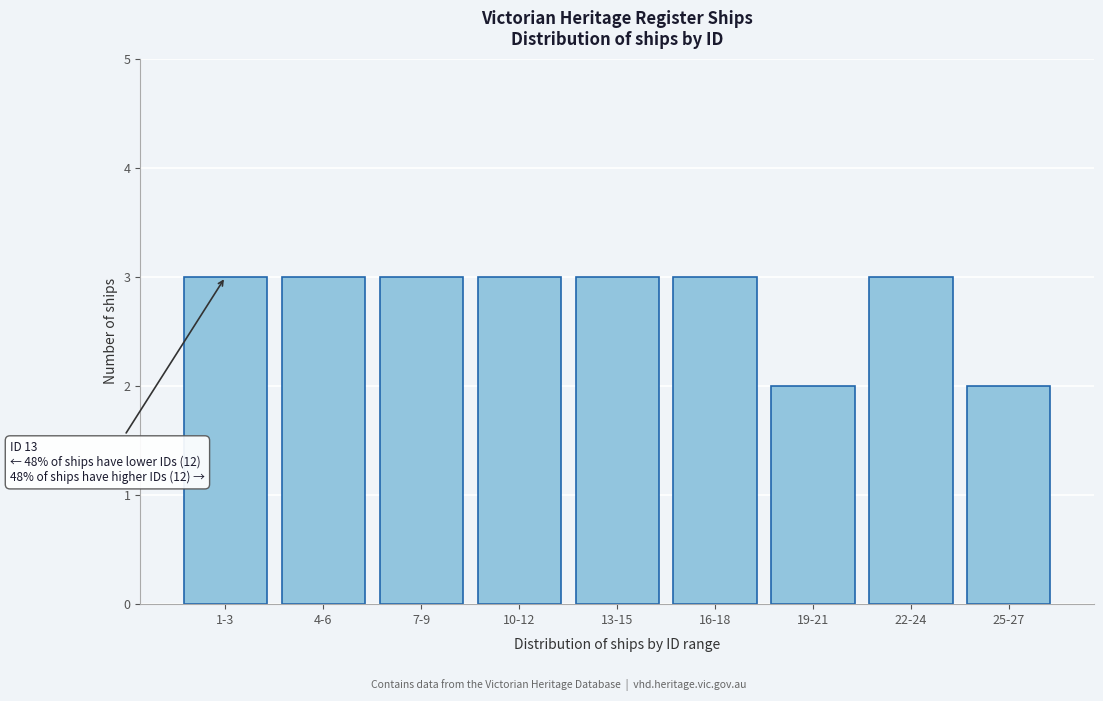

Reading left to right, what are all the values shown in this chart?

3	3	3	3	3	3	2	3	2